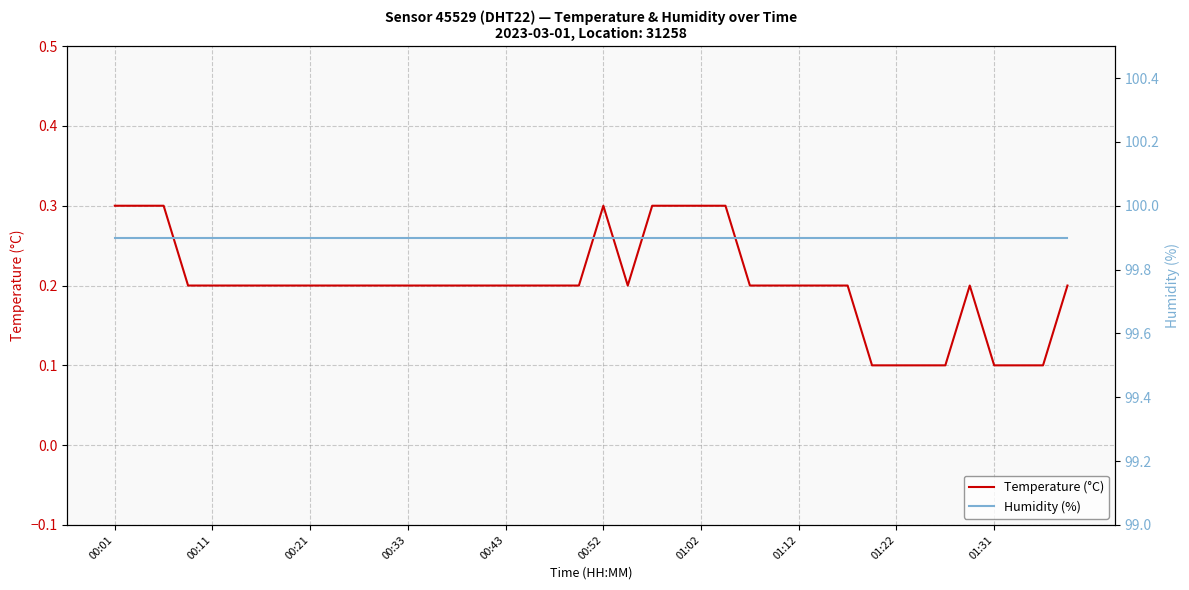

What is the difference between the maximum and second lowest values in the Temperature (°C) series?

0.2